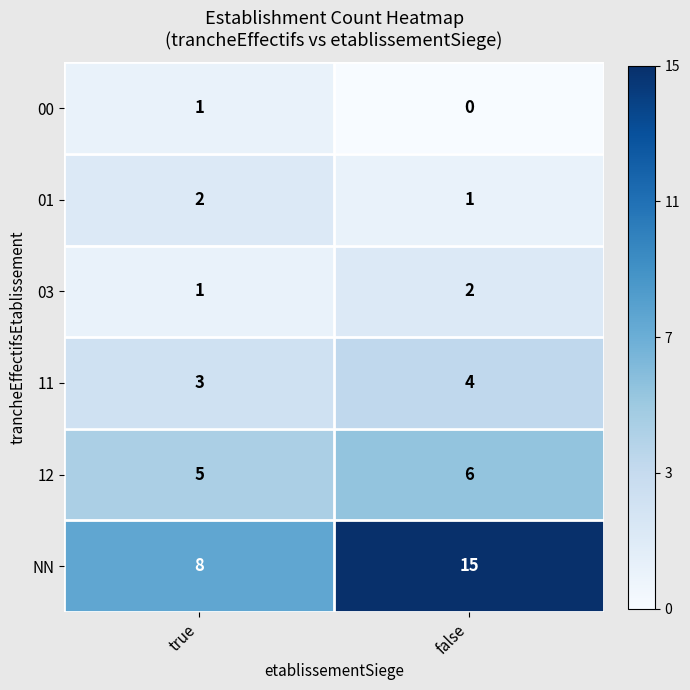

Reading left to right, what are all the values shown in this chart?

00: true=1	false=0
01: true=2	false=1
03: true=1	false=2
11: true=3	false=4
12: true=5	false=6
NN: true=8	false=15